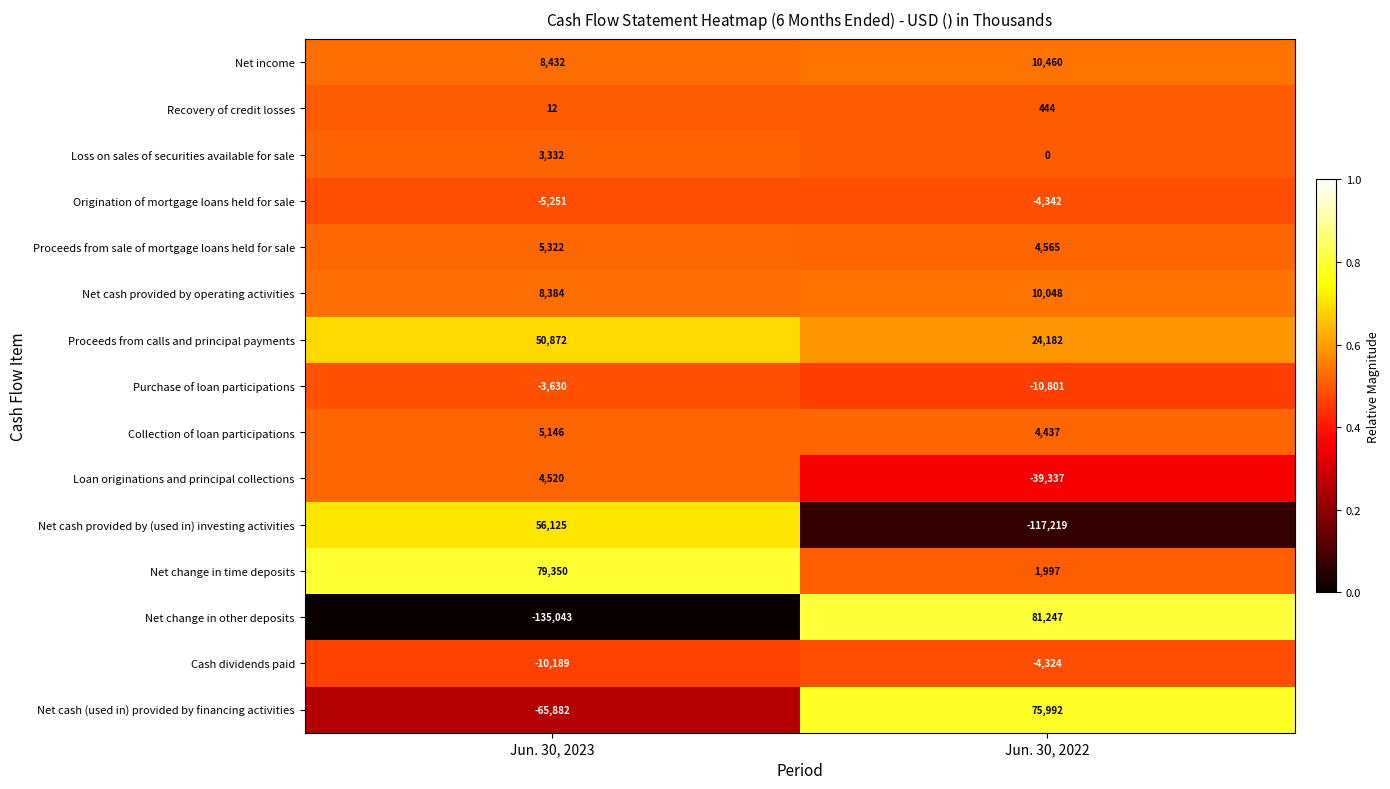

What is the difference between the highest and lowest values at Jun. 30, 2022?

198466